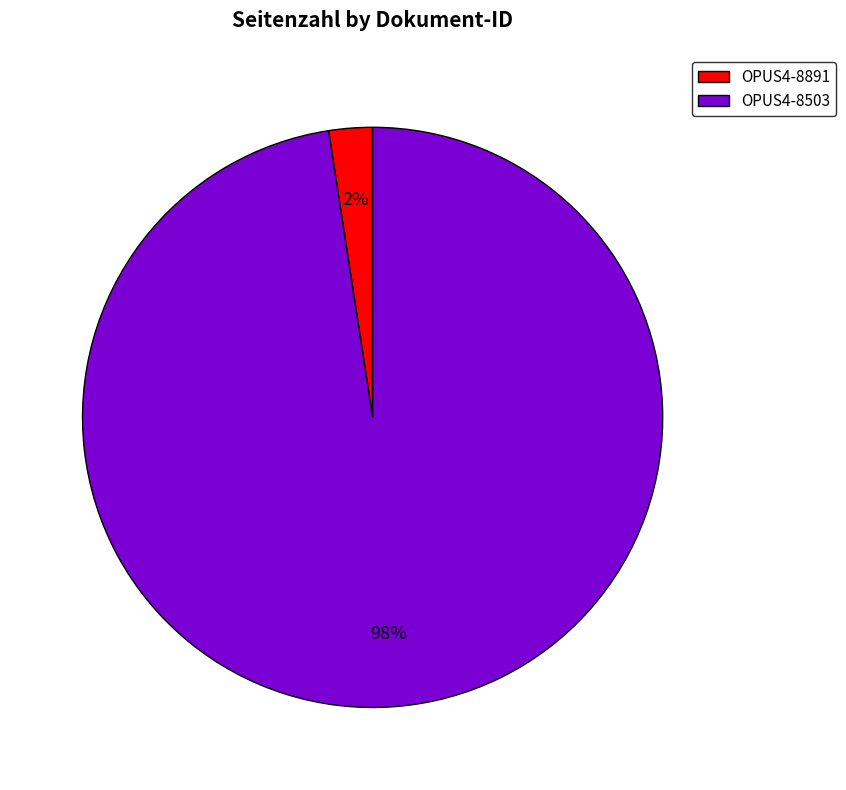

Does OPUS4-8503 account for over 50% of the chart?

Yes